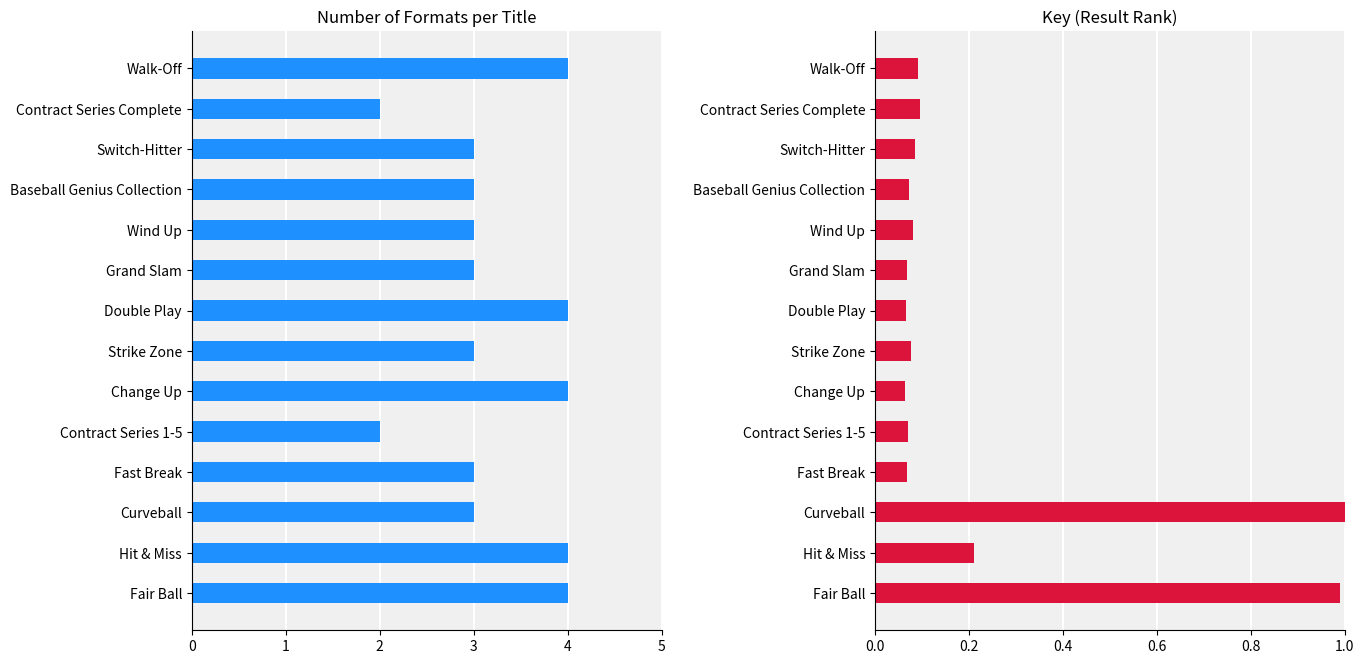

How many values in the Number of Formats series exceed 3?

5